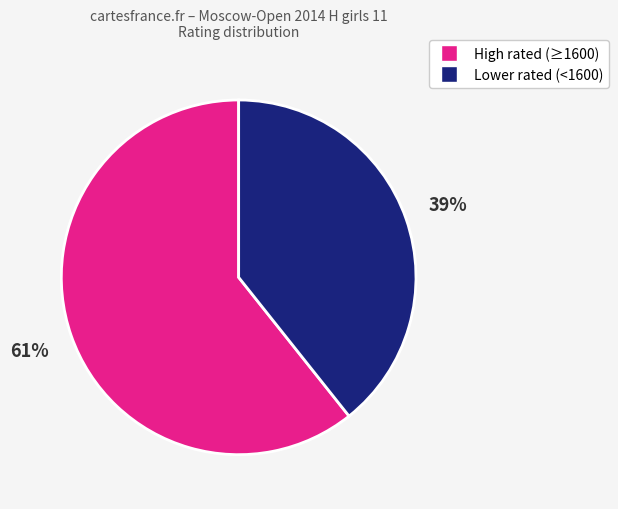

Is there a majority slice in this chart?

Yes